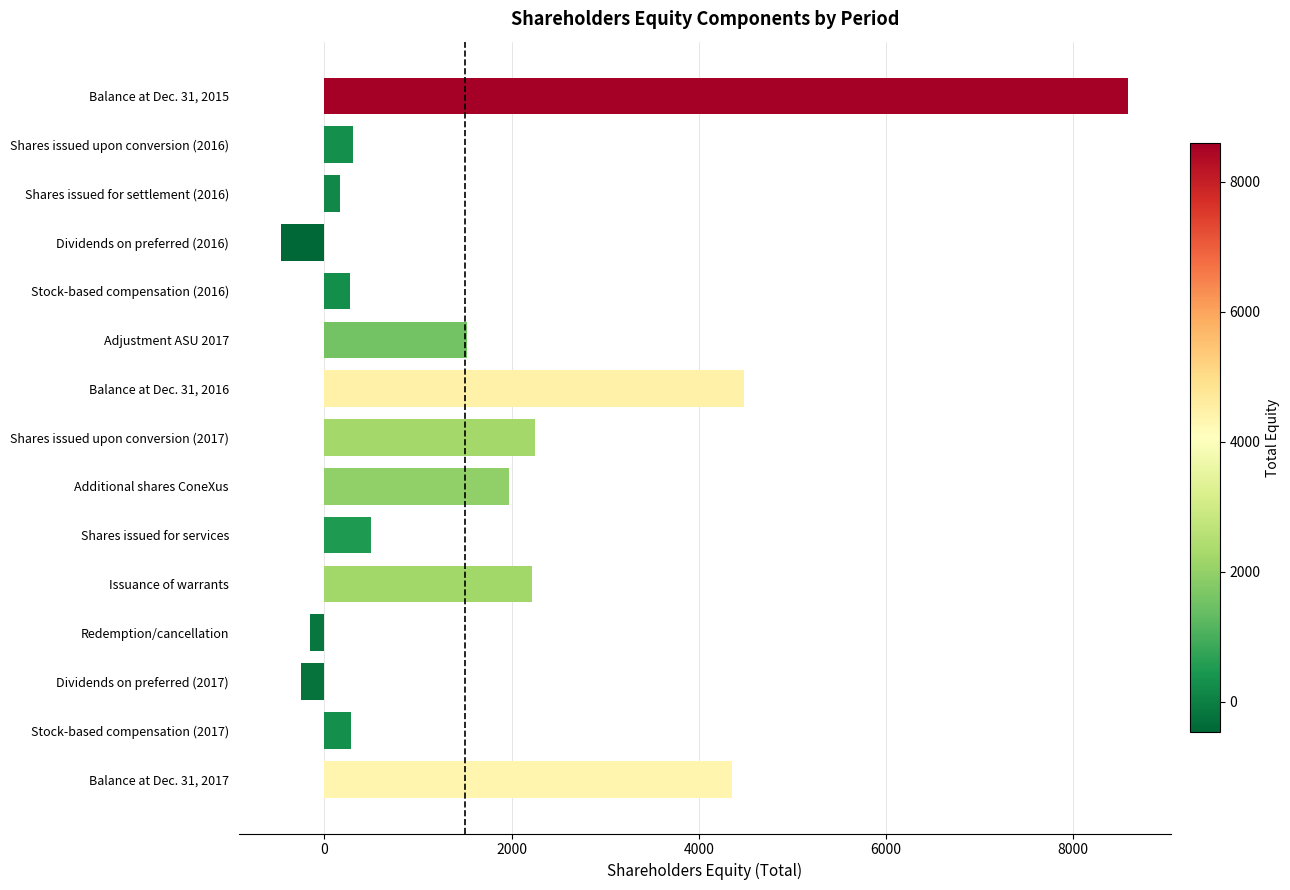

Where is the data nearest to the value 4062?

Balance at Dec. 31, 2017